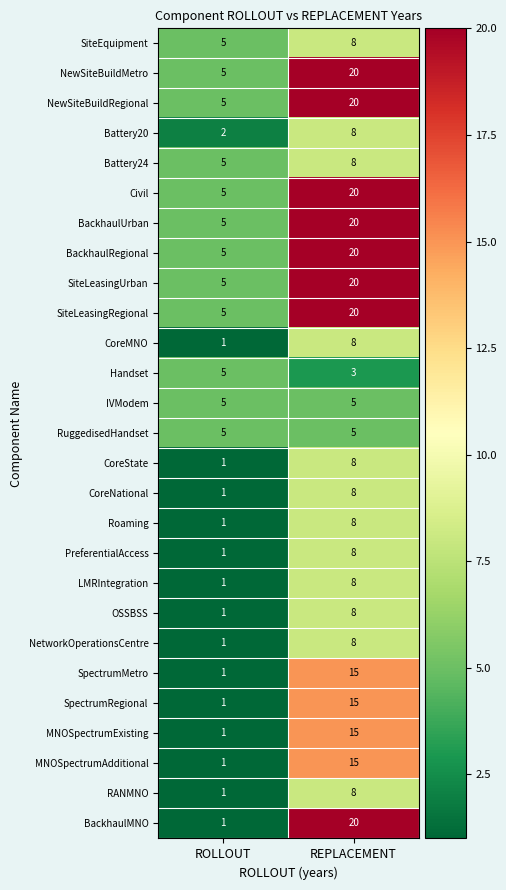

At how many categories does at least one series exceed 19?

1